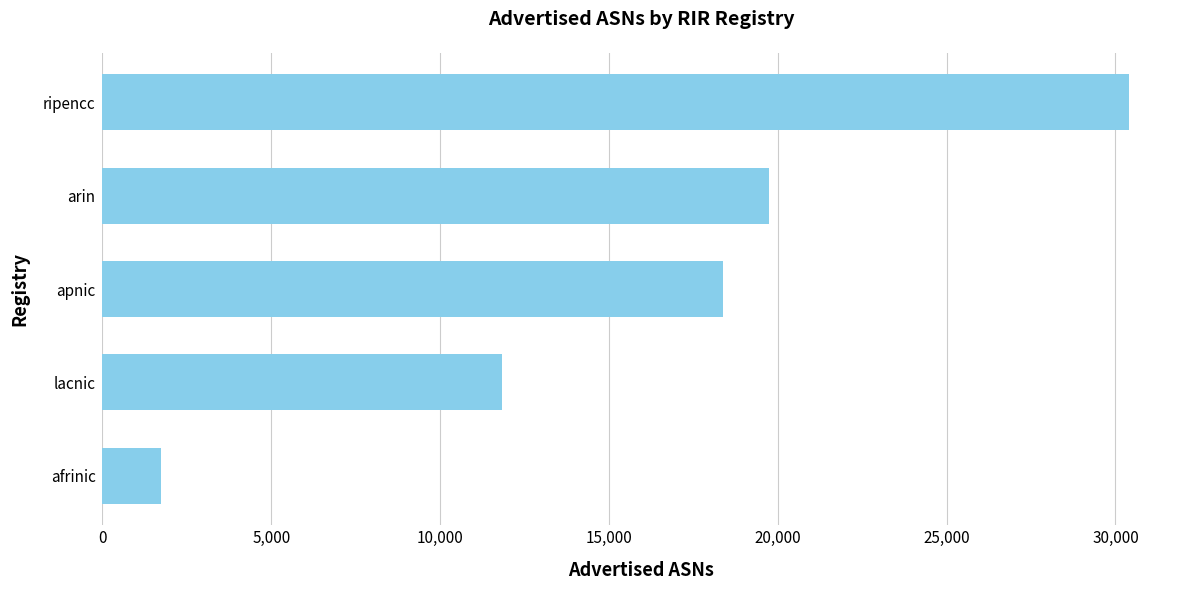

What is the difference between the second highest and second lowest values?

7910